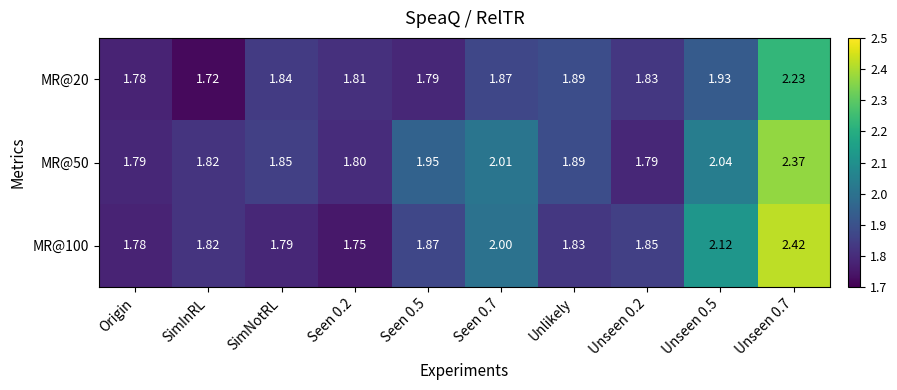

Which series changed the most between SimNotRL and Unseen 0.7?

MR@100